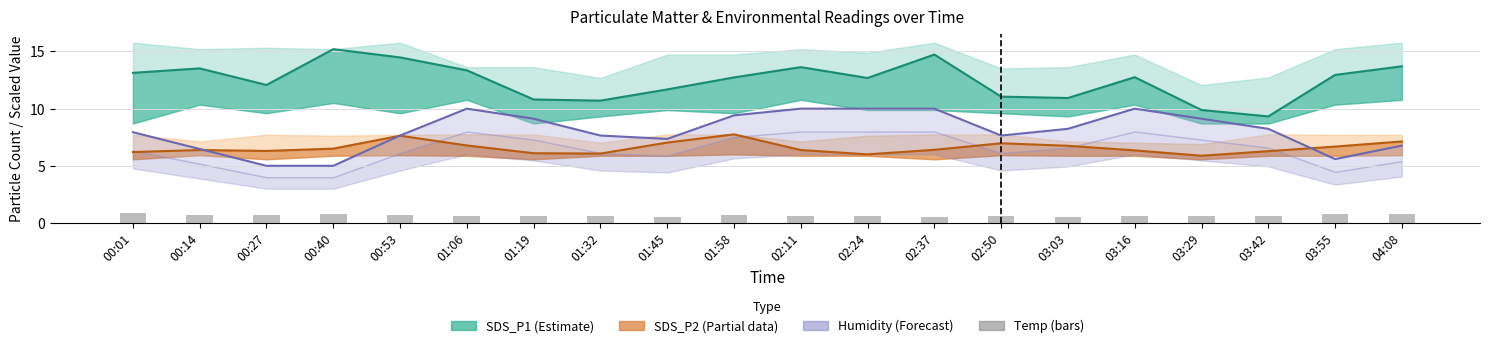

The SDS_P2 (Partial) series shows 6.0 at 02:24. True or false?

True